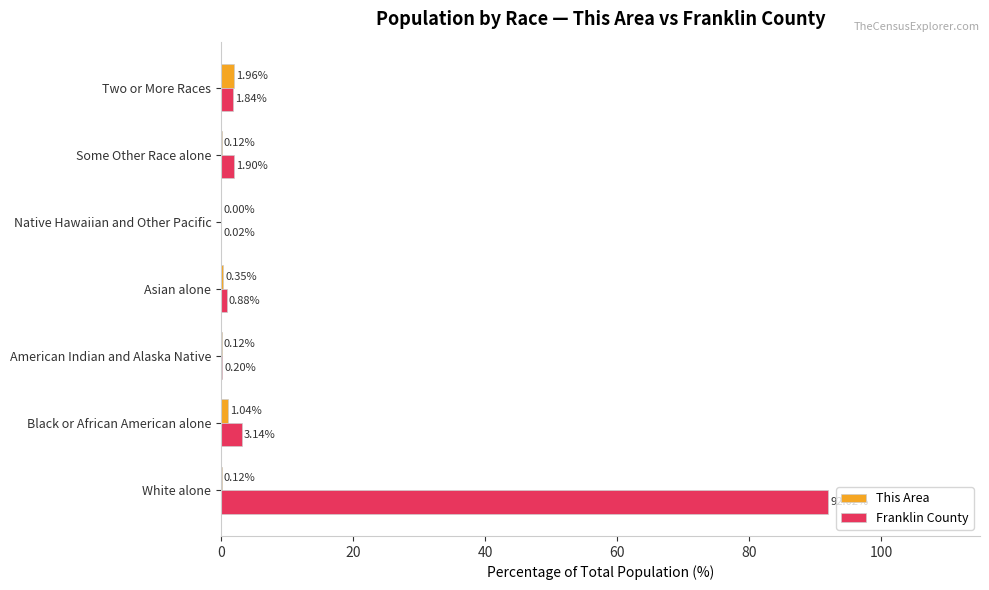

At which label is Franklin County closest to 46?

Black or African American alone